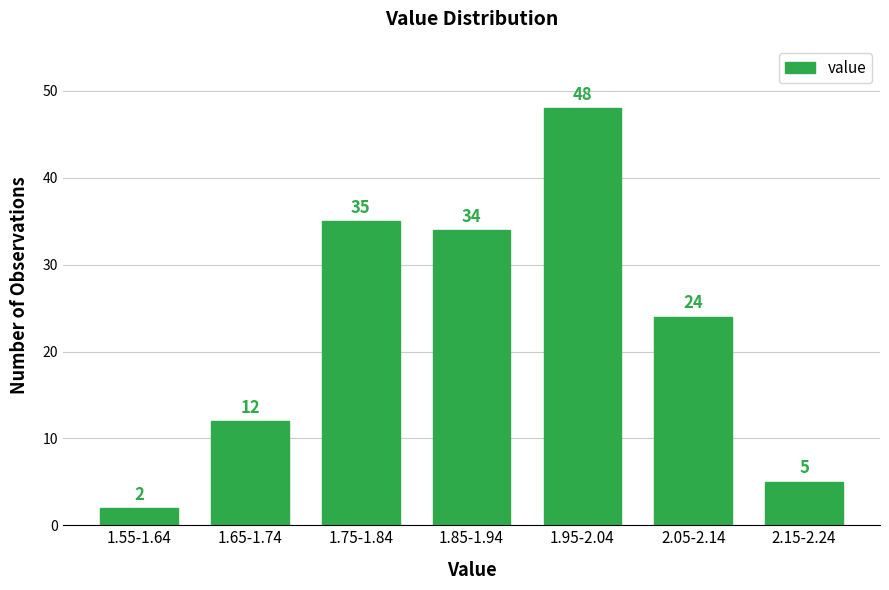

Reading right to left, list all the values displayed in this chart.

2.15-2.24=5	2.05-2.14=24	1.95-2.04=48	1.85-1.94=34	1.75-1.84=35	1.65-1.74=12	1.55-1.64=2